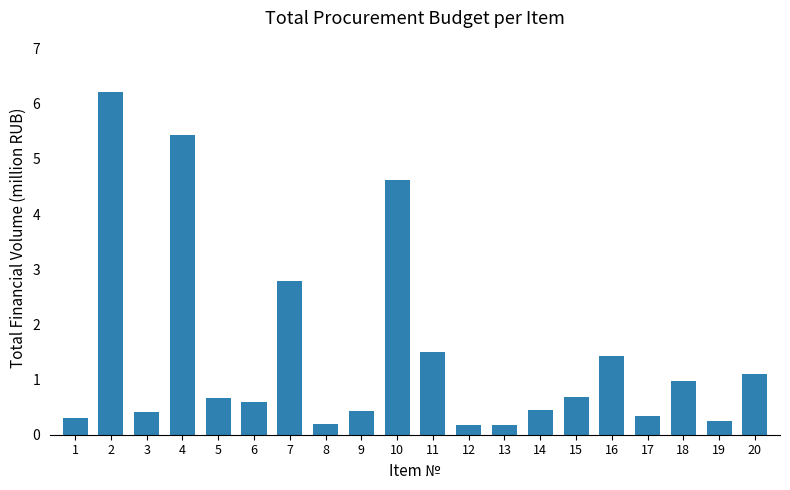

Count the number of data series in this chart.

1